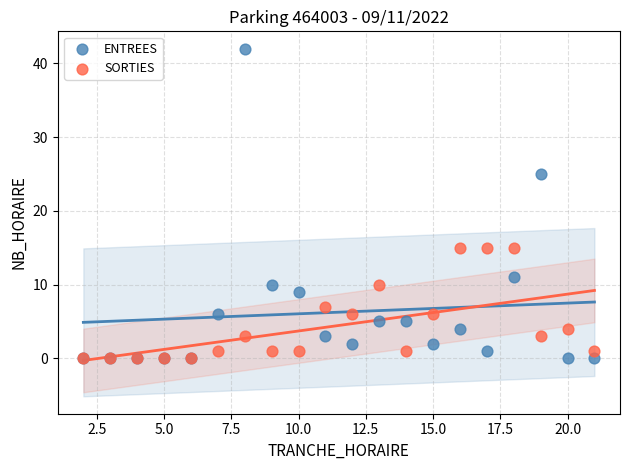

In the ENTREES series, what Y value is closest to 21?

25